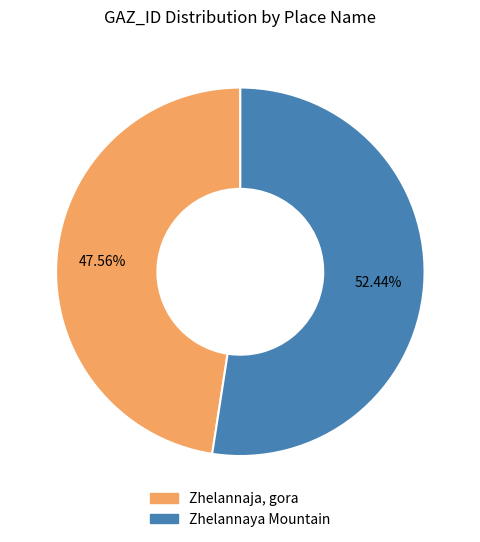

Which slice is the largest?

Zhelannaya Mountain